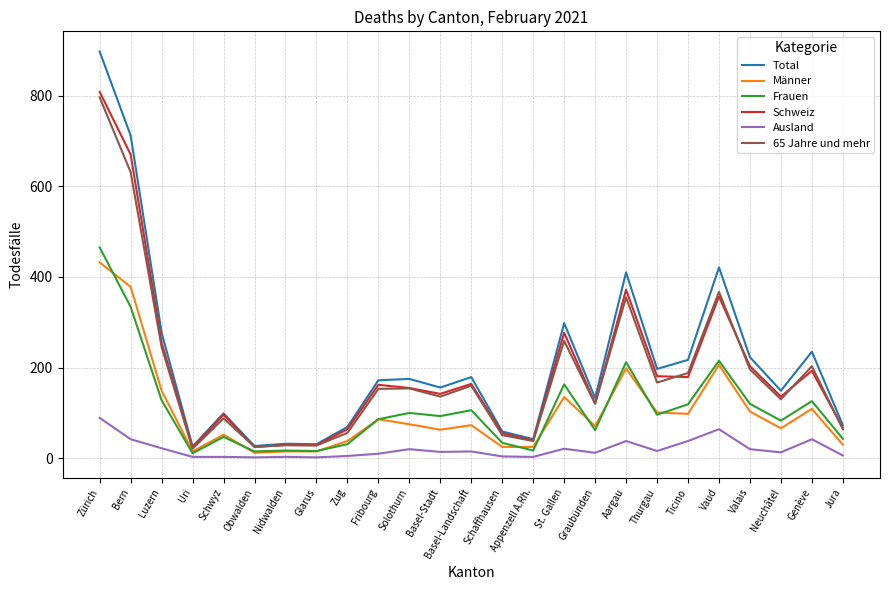

What is the maximum value shown in the chart?

897